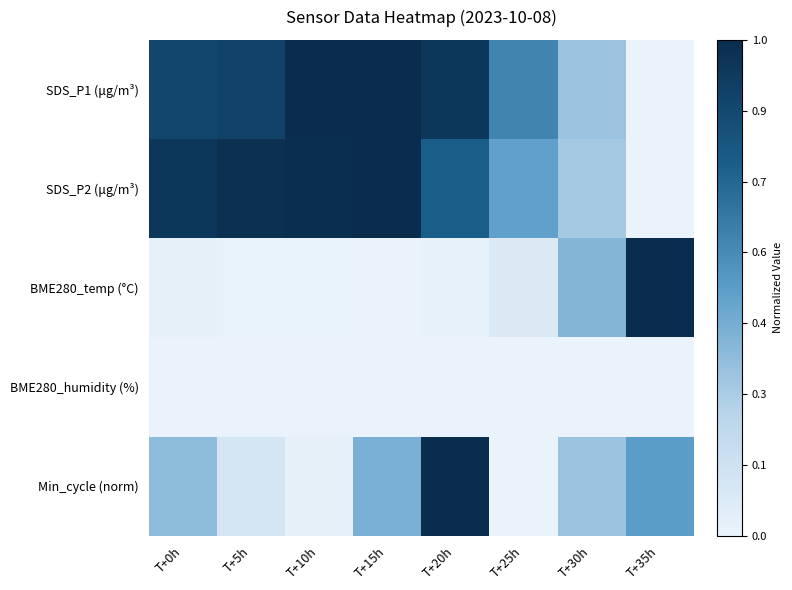

Reading right to left, what are all the values shown in this chart?

SDS_P1 (μg/m³): T+35h=0.0	T+30h=0.3	T+25h=0.6	T+20h=0.9	T+15h=1.0	T+10h=1.0	T+5h=0.9	T+0h=0.9
SDS_P2 (μg/m³): T+35h=0.0	T+30h=0.3	T+25h=0.5	T+20h=0.8	T+15h=1.0	T+10h=1.0	T+5h=1.0	T+0h=0.9
BME280_temp (°C): T+35h=1.0	T+30h=0.4	T+25h=0.1	T+20h=0.0	T+15h=0.0	T+10h=0.0	T+5h=0.0	T+0h=0.0
BME280_humidity (%): T+35h=0.0	T+30h=0.0	T+25h=0.0	T+20h=0.0	T+15h=0.0	T+10h=0.0	T+5h=0.0	T+0h=0.0
Min_cycle (norm): T+35h=0.5	T+30h=0.3	T+25h=0.0	T+20h=1.0	T+15h=0.4	T+10h=0.0	T+5h=0.1	T+0h=0.4